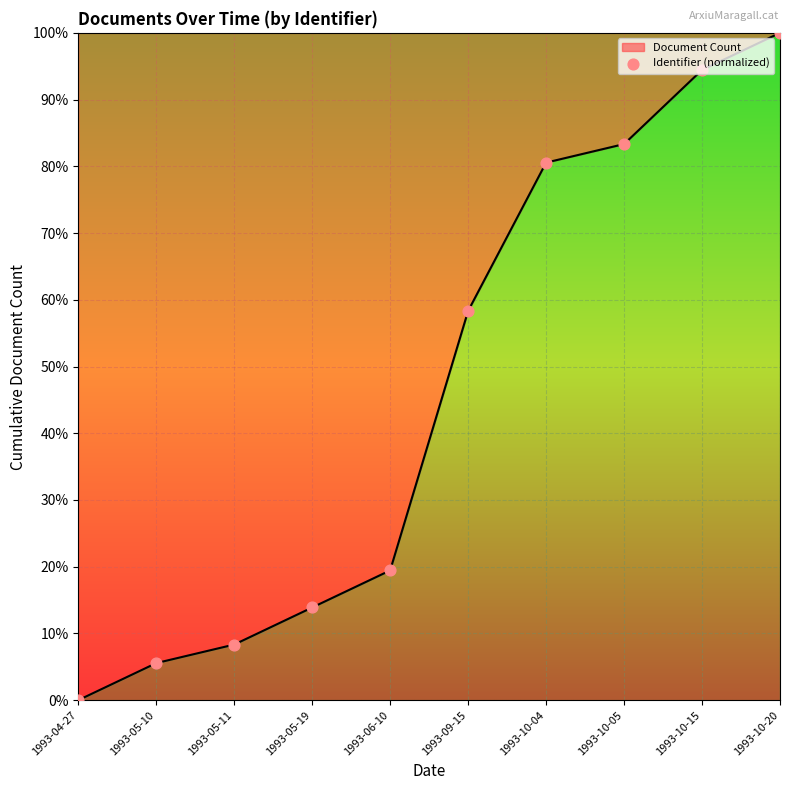

What is the ratio of the value at 1993-05-10 to the value at 1993-10-04?

0.1